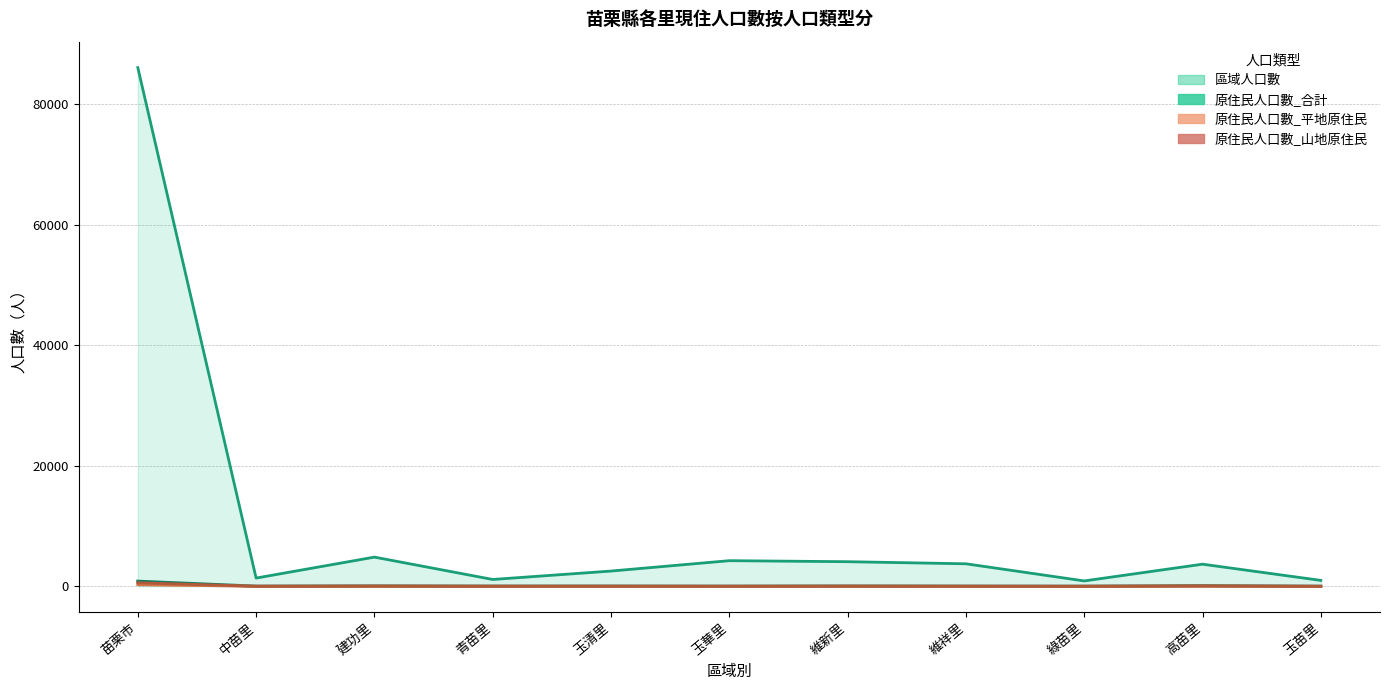

What is the sum of the 原住民人口數_平地原住民 values at 綠苗里 and 玉清里?

8